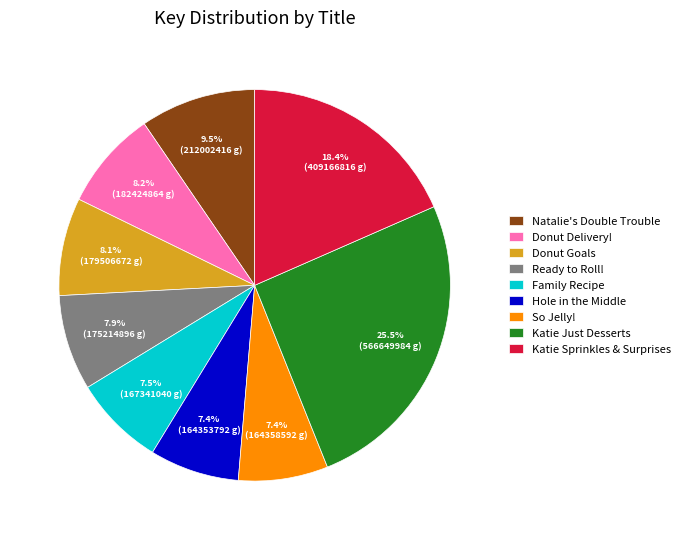

The Katie Sprinkles & Surprises slice represents 18% of the pie. True or false?

True